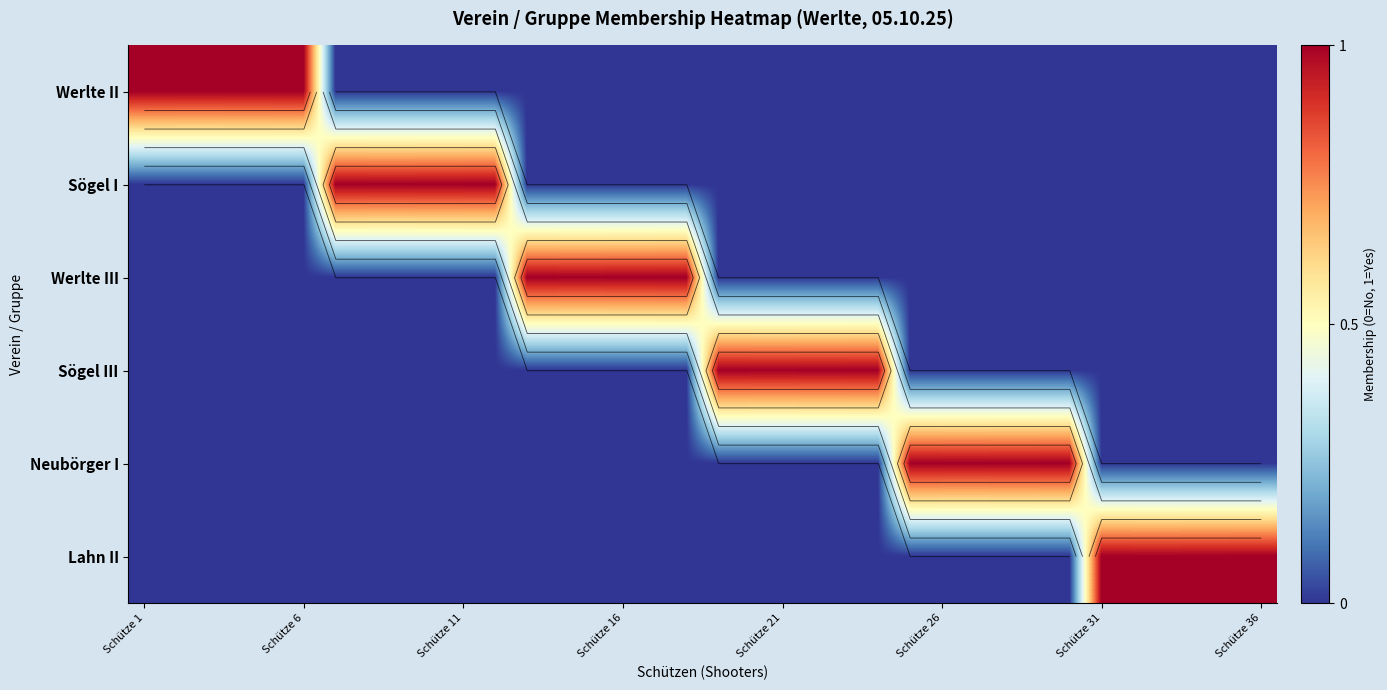

What is the maximum value shown in the chart?

1